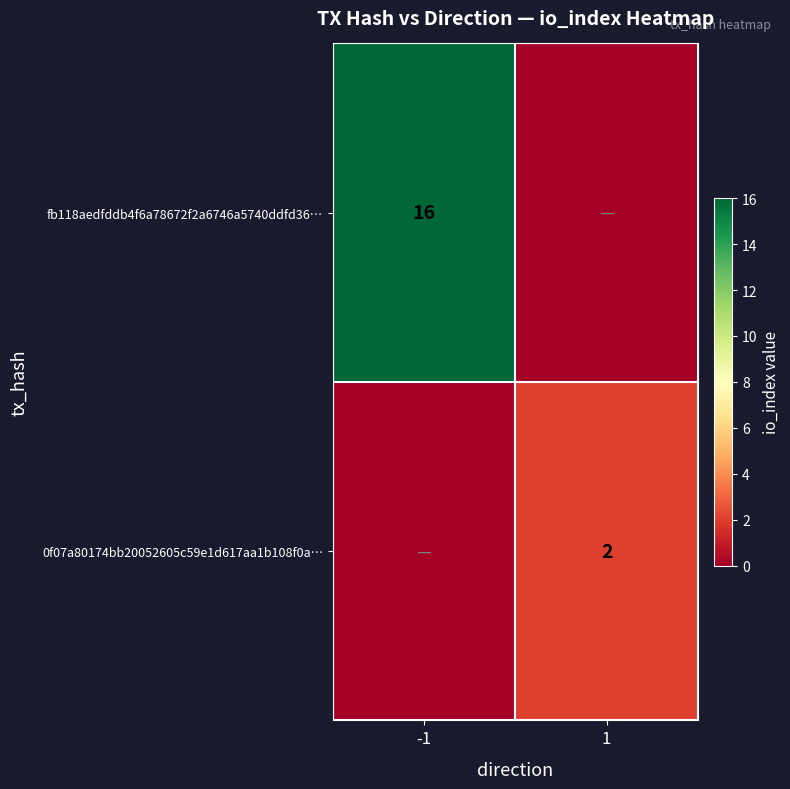

What is the maximum value shown in the chart?

16